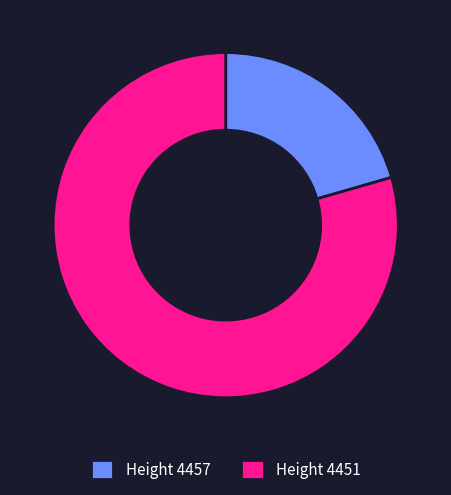

Which slice represents more than half of the pie?

Height 4451